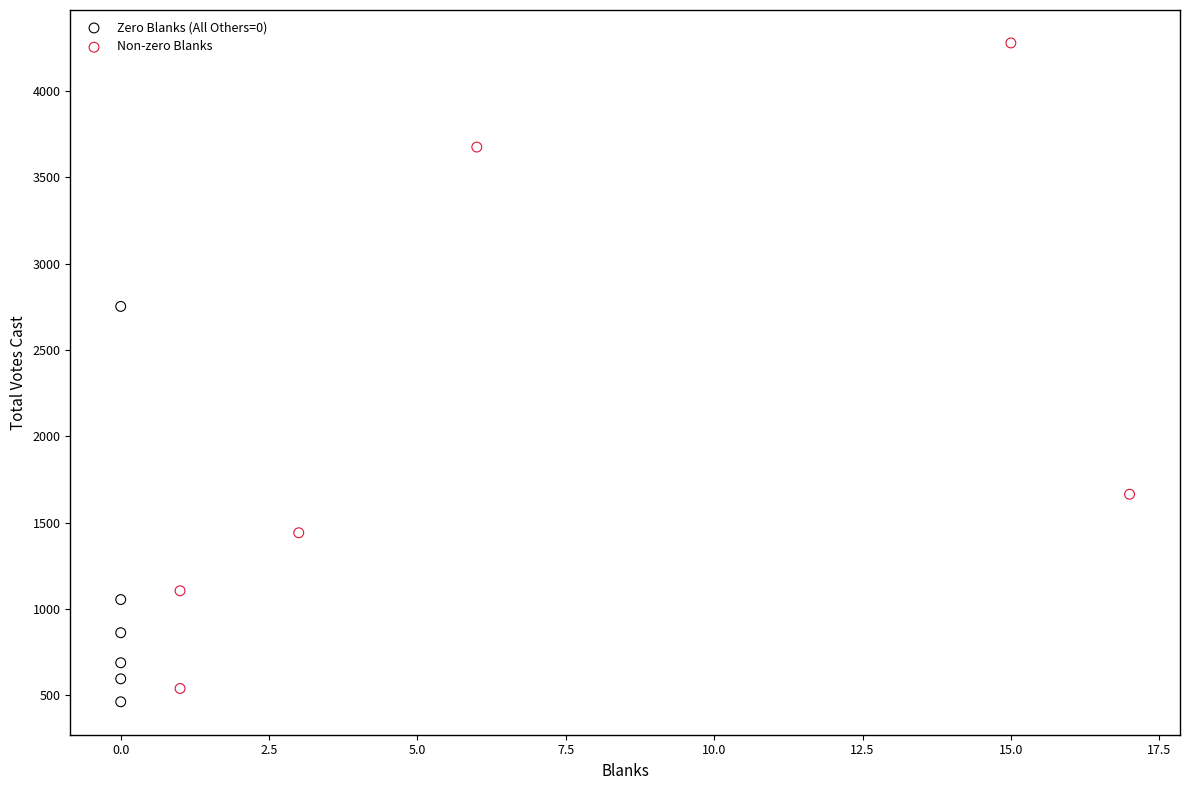

Which series contains the lowest Y value?

Zero Blanks (All Others=0)